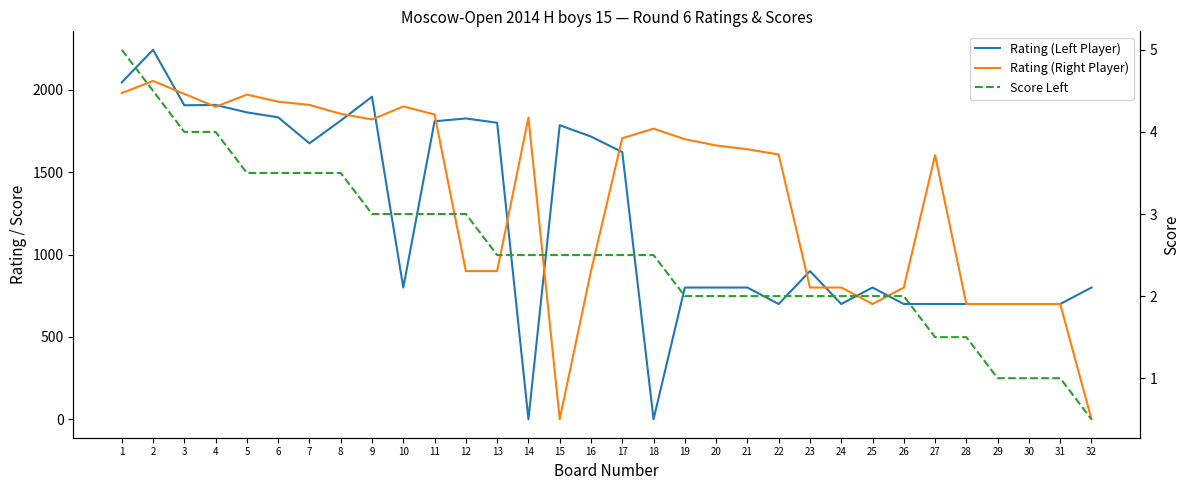

Is it true that Rating (Right Player) equals 1707.0 at 17?

True